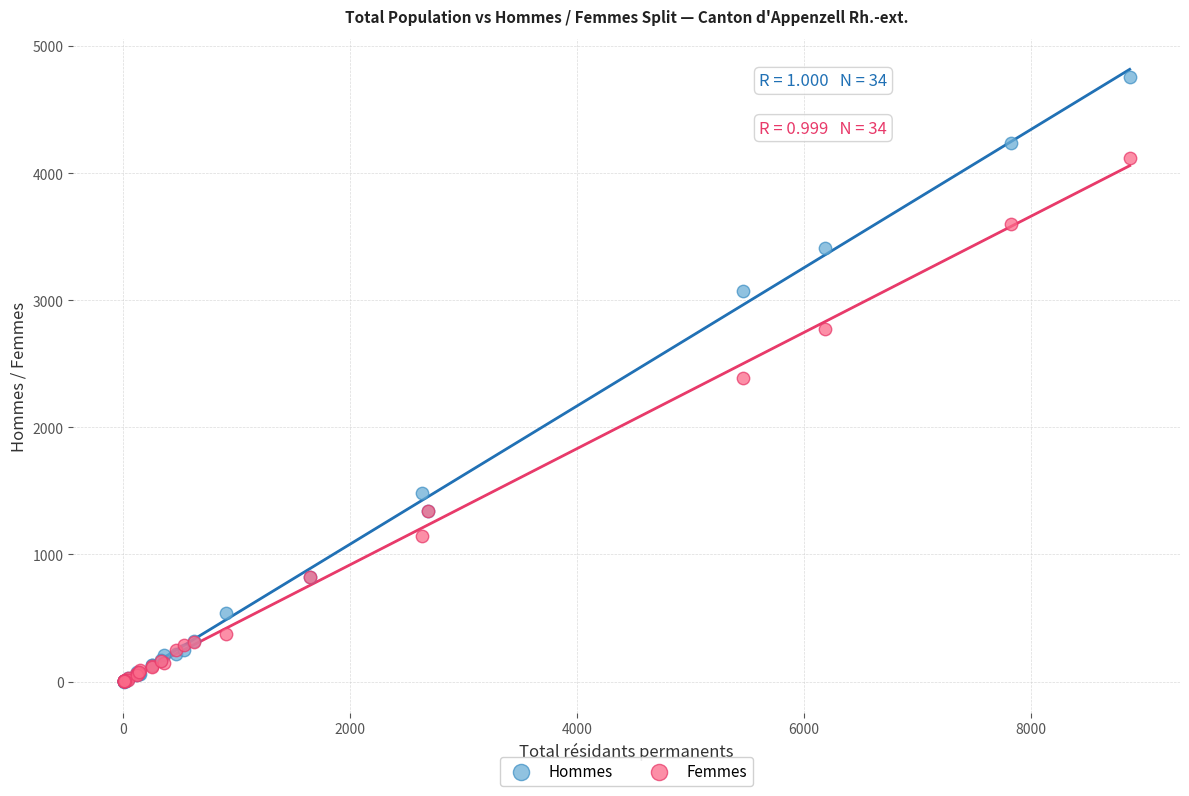

What are all the series names shown in the legend?

Hommes, Femmes